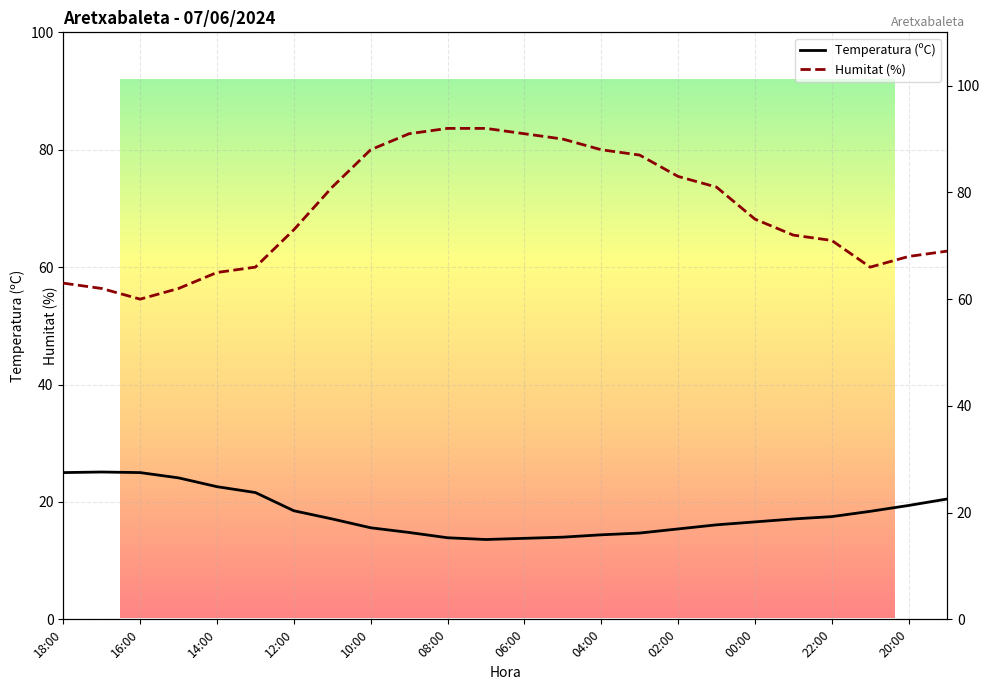

Reading left to right, extract all data points from this chart.

Temperatura (ºC): 25.0	25.1	25.0	24.1	22.6	21.6	18.5	17.1	15.6	14.8	13.9	13.6	13.8	14.0	14.4	14.7	15.4	16.1	16.6	17.1	17.5	18.4	19.4	20.5
Humitat (%): 63.0	62.0	60.0	62.0	65.0	66.0	73.0	81.0	88.0	91.0	92.0	92.0	91.0	90.0	88.0	87.0	83.0	81.0	75.0	72.0	71.0	66.0	68.0	69.0